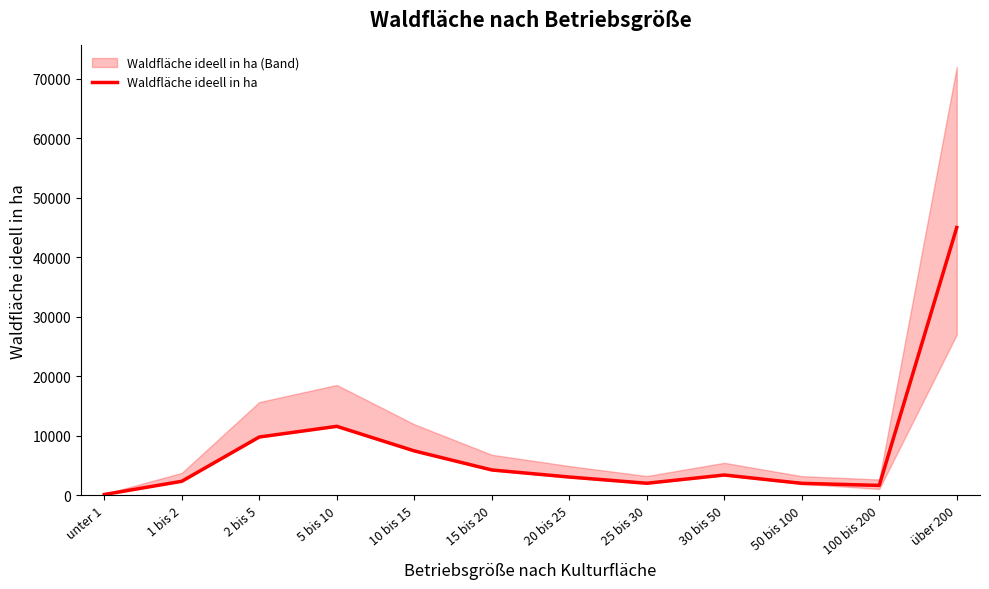

Where does the data first go above 3411?

2 bis 5